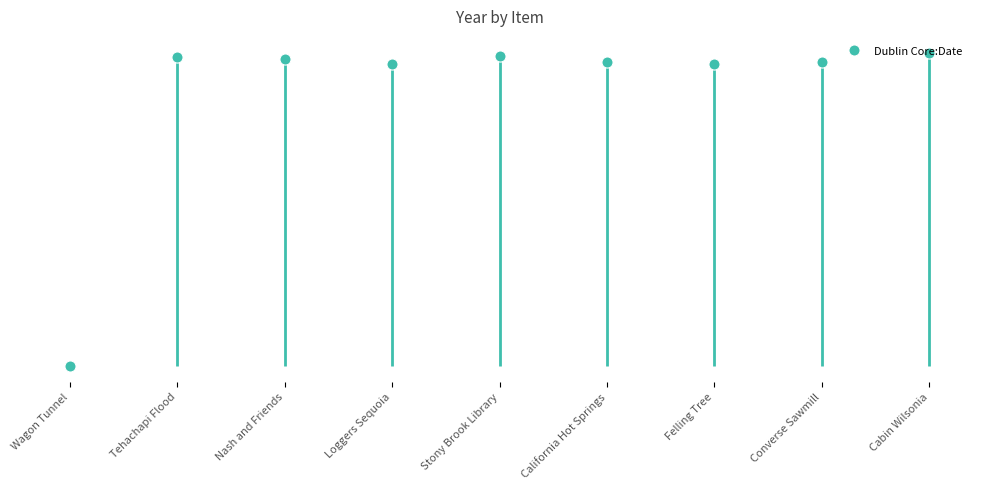

Is it true that the value at Cabin Wilsonia is 3150?

False